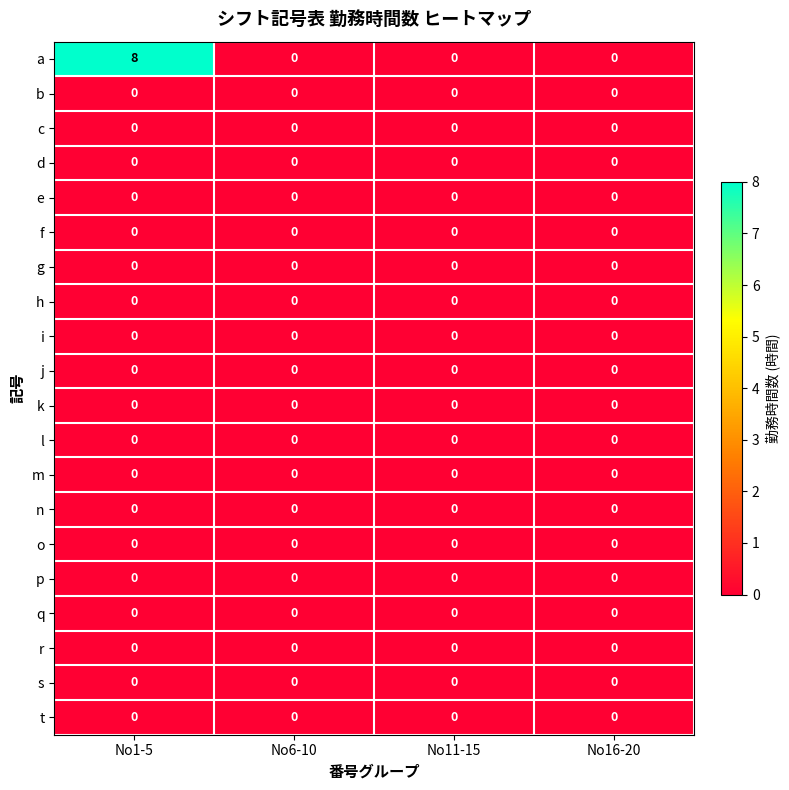

How many distinct data groups are displayed?

20